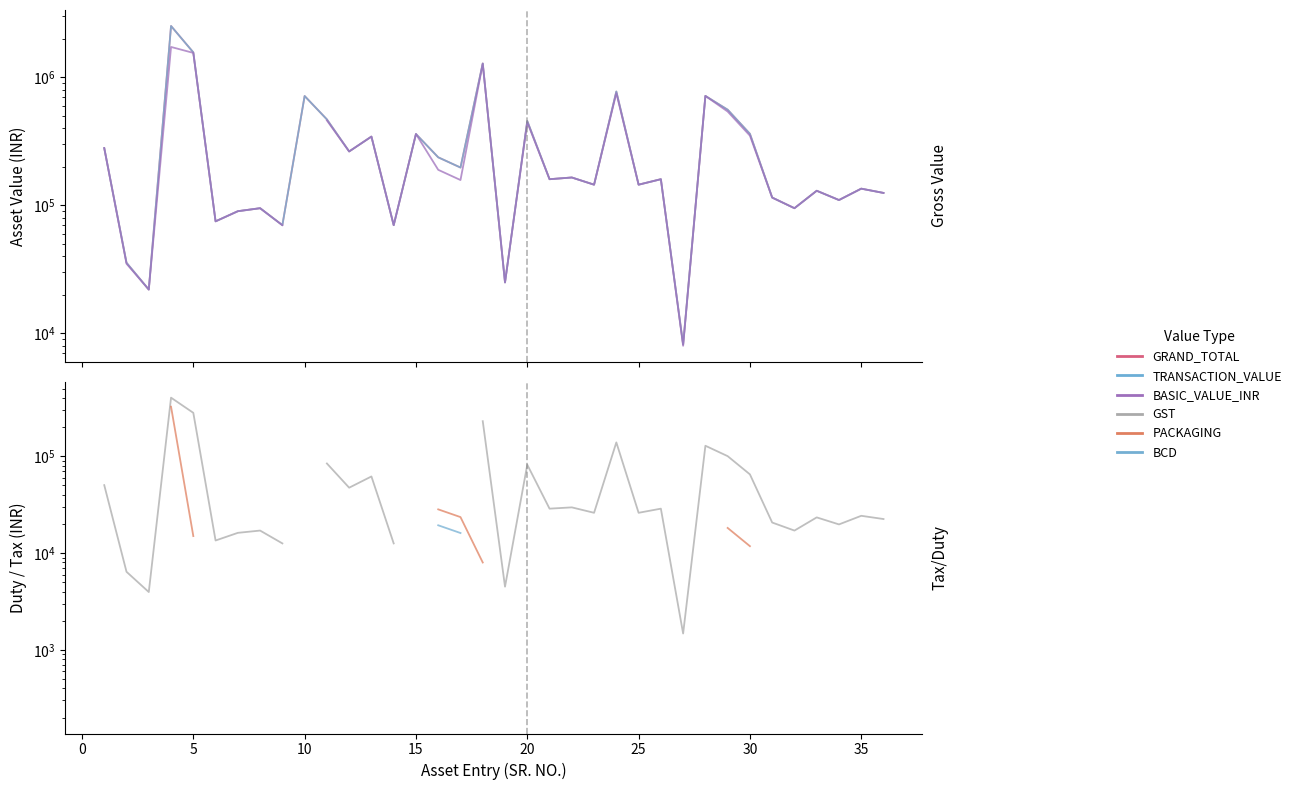

How many data points in BASIC_VALUE_INR are above 160000?

15